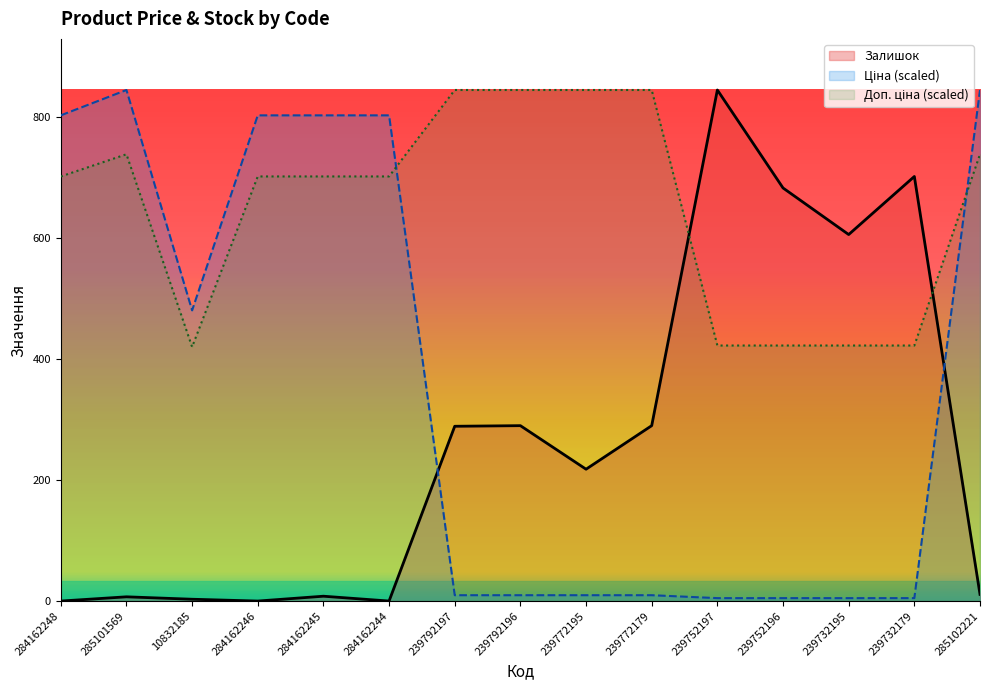

Between which two adjacent categories do Залишок and Ціна first intersect?

284162244 and 239792197